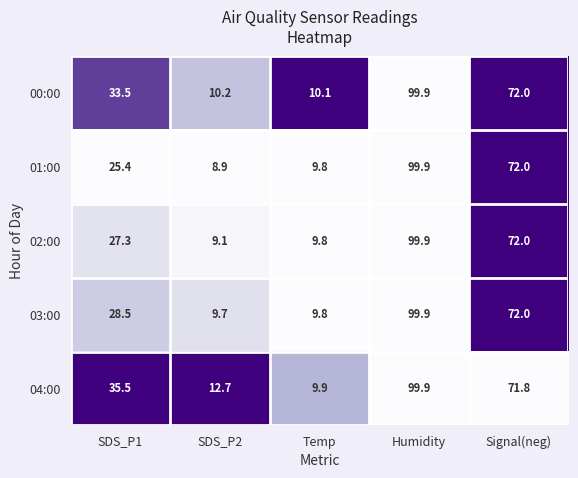

Which series changed the most between Humidity and Signal(neg)?

04:00